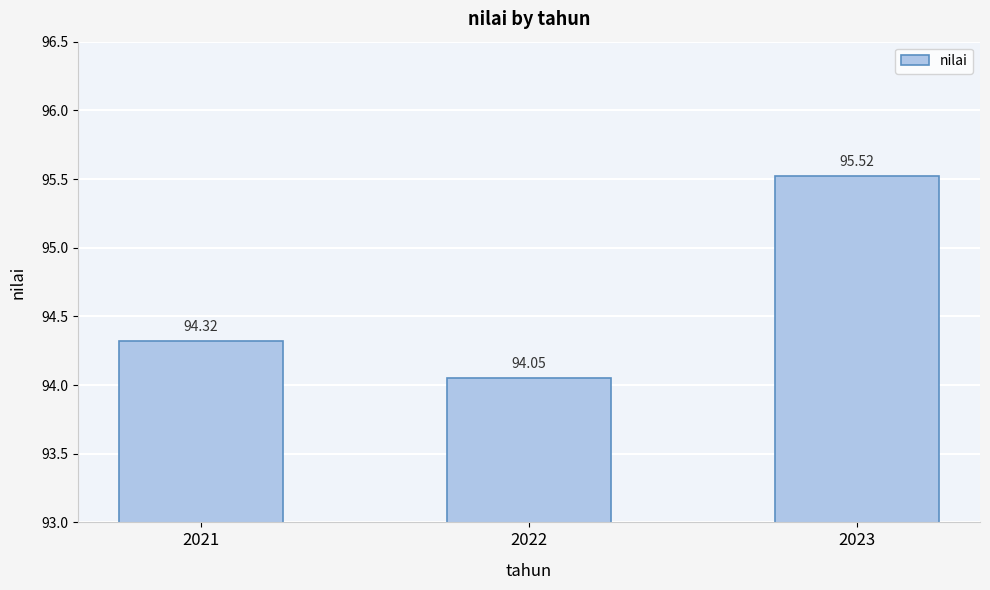

Where is the data nearest to the value 94?

2022